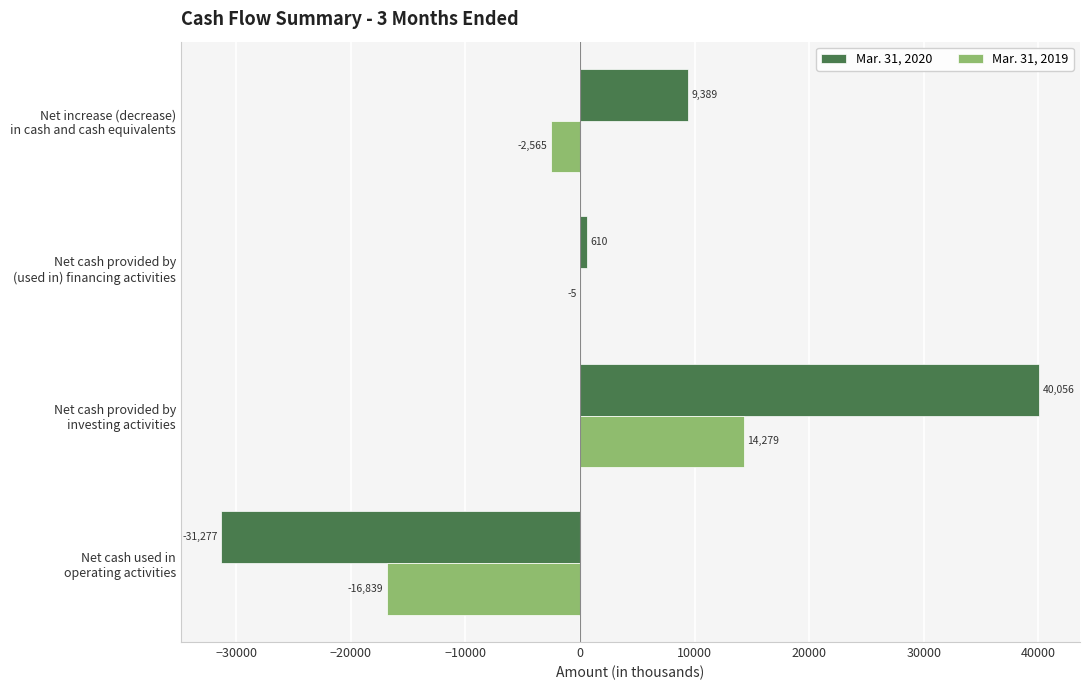

What is the maximum value shown in the chart?

40056